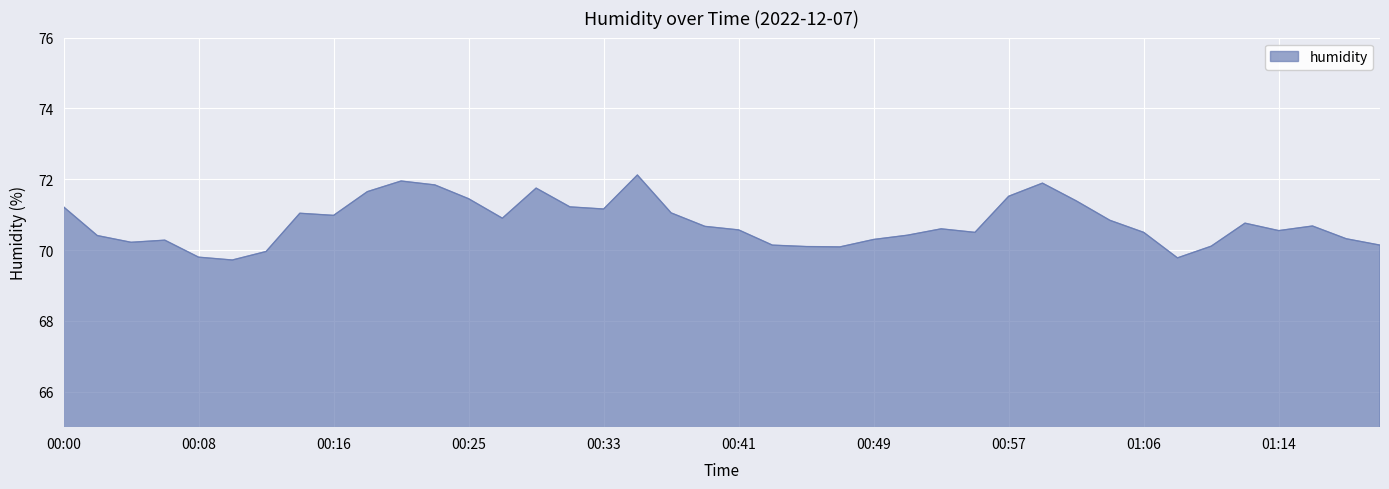

What is the difference between the maximum and minimum values?

2.4